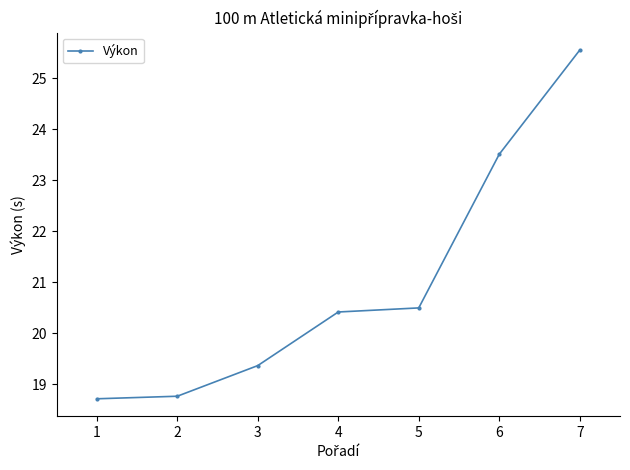

What is the ratio of the value at 6 to the value at 3?

1.2